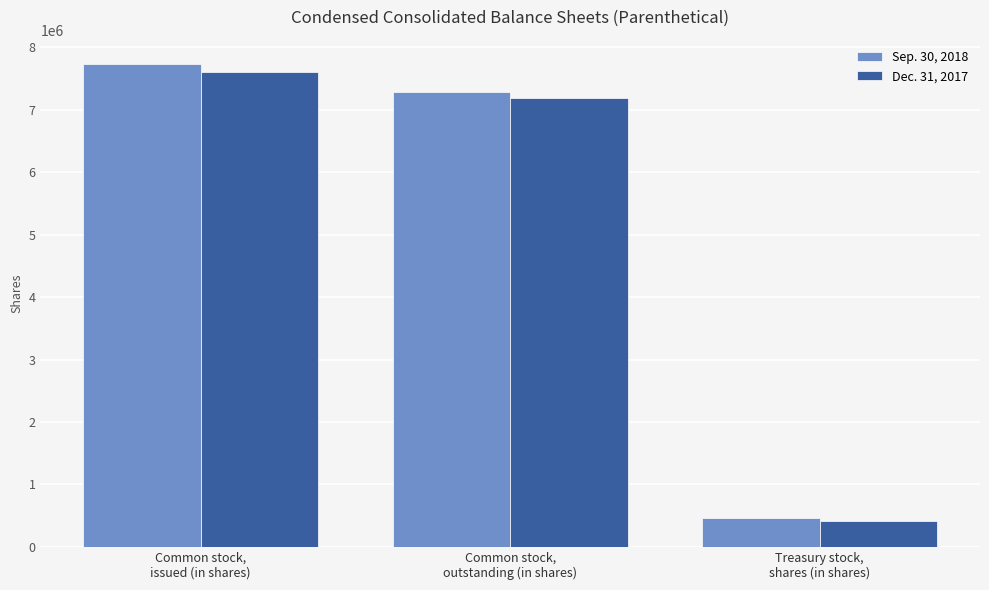

What is the sum of the Sep. 30, 2018 values at Treasury stock,
shares (in shares) and Common stock,
outstanding (in shares)?

7738167